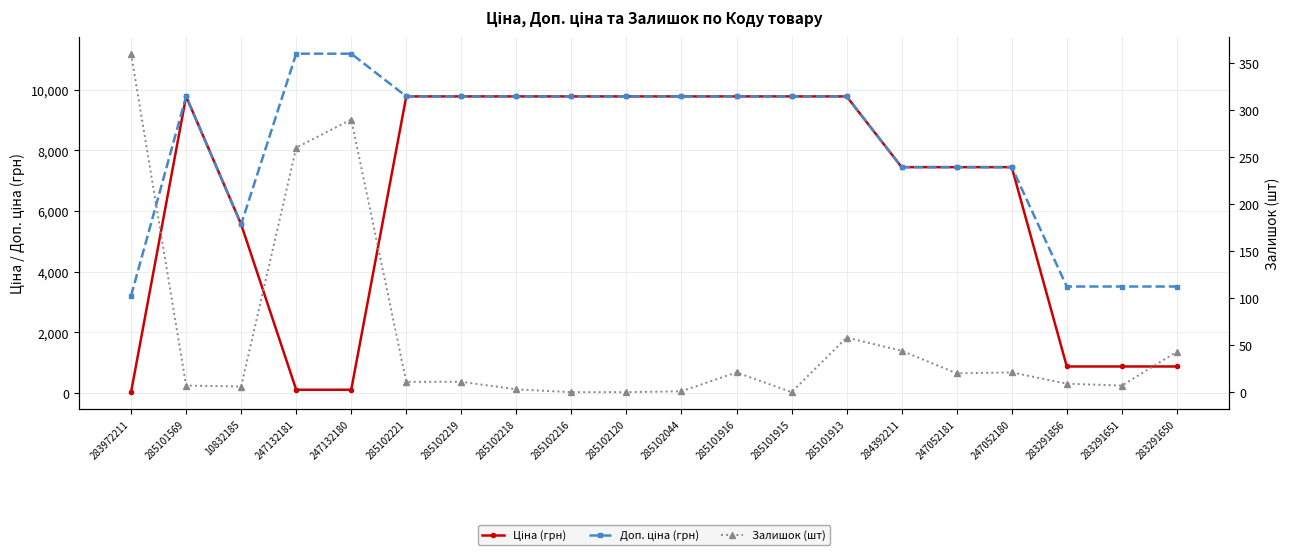

Is the value of Ціна (грн) at 247132180 greater than the value of Залишок (шт) at 285101913?

Yes